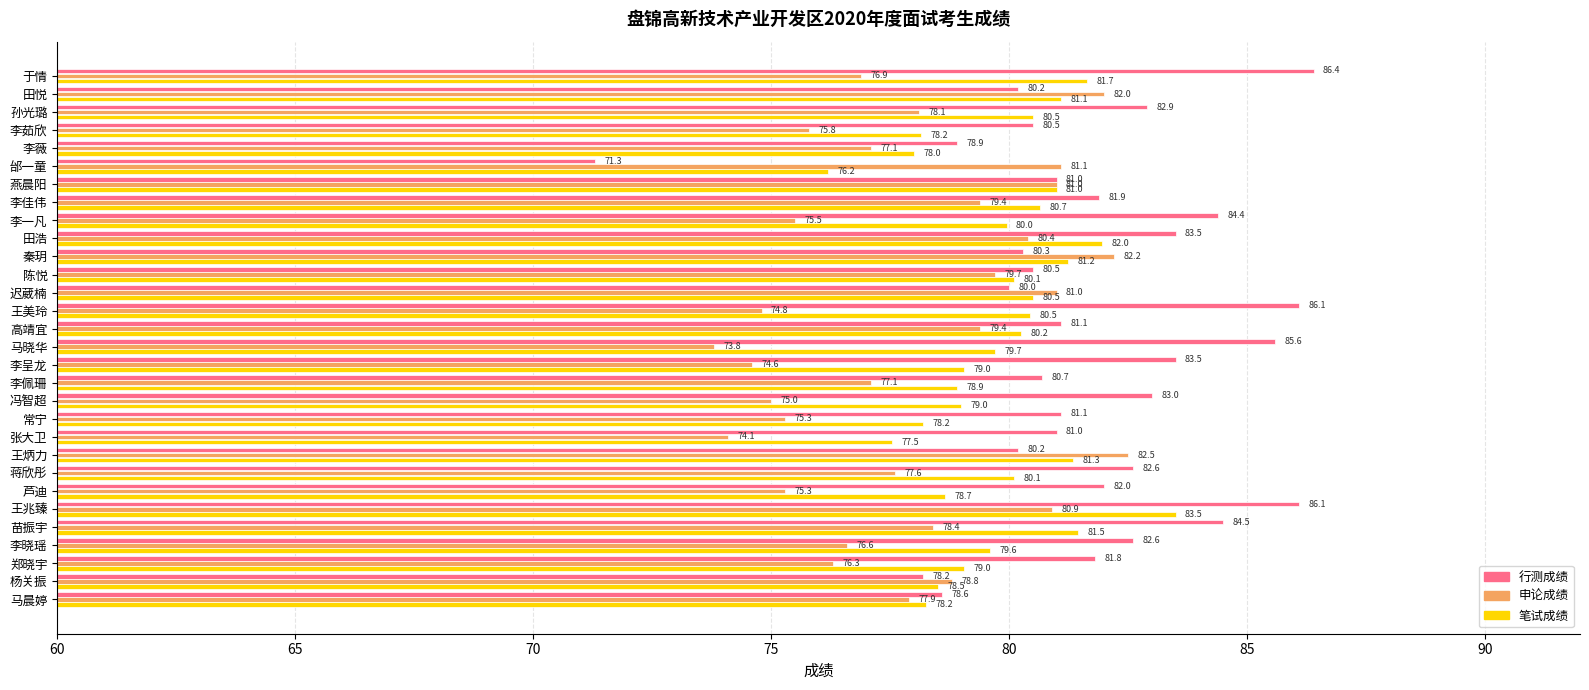

Is it true that 申论成绩 equals 22.4 at 马晓华?

False